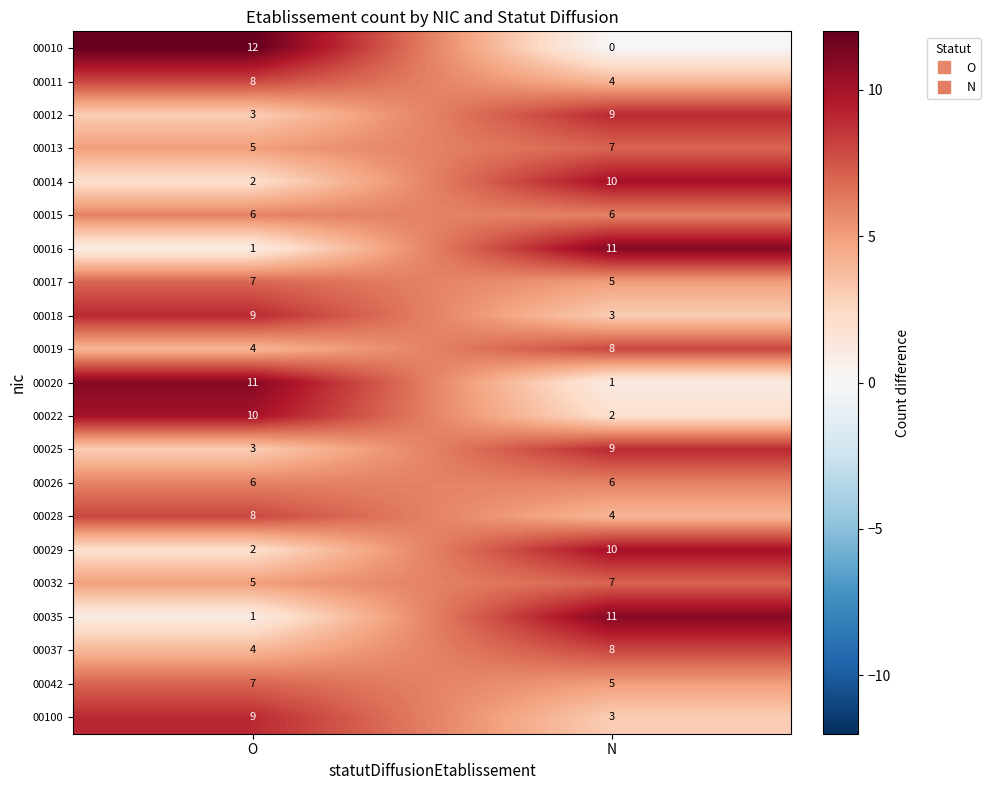

Rank the categories by 00020 value from highest to lowest.

O, N